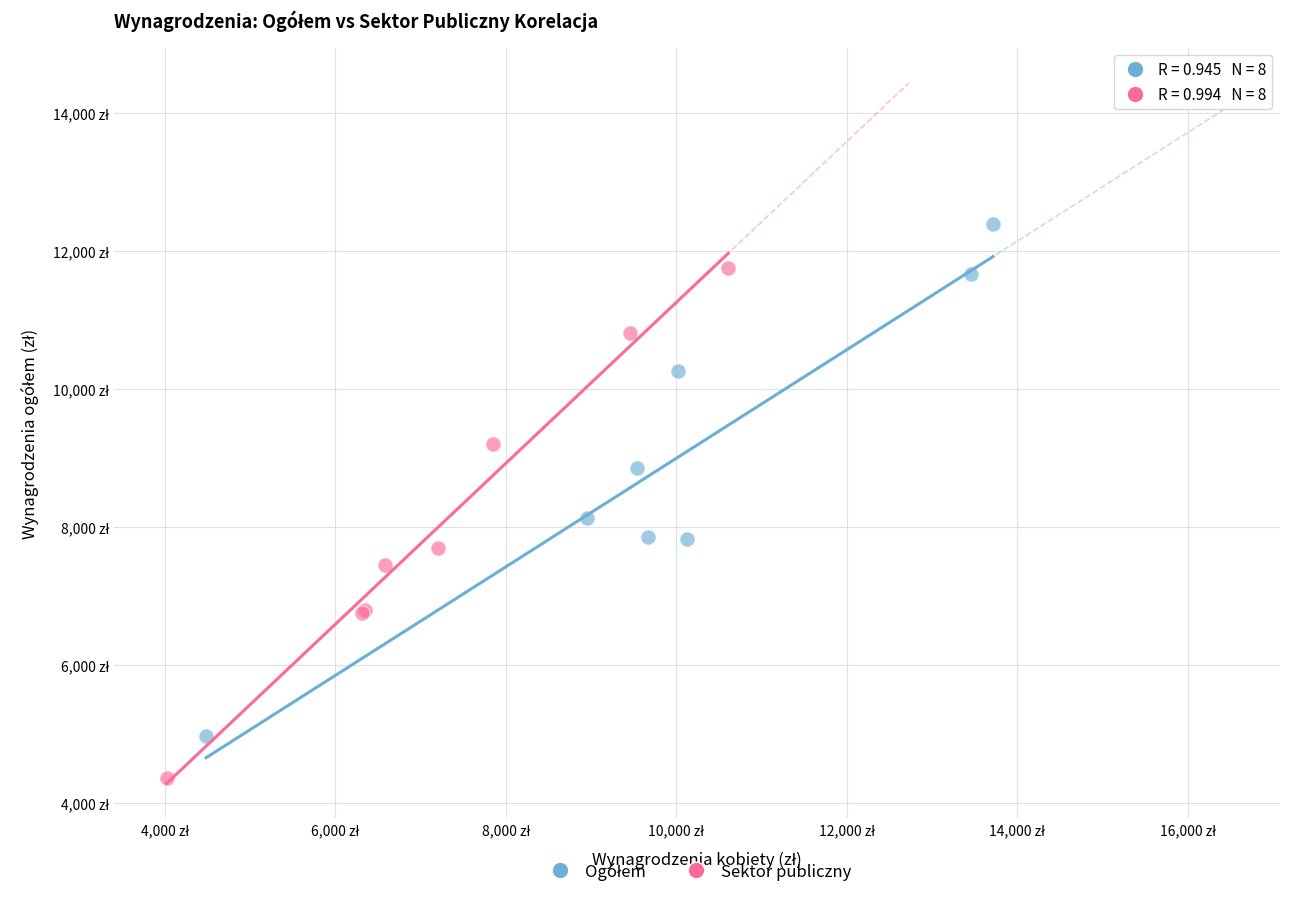

Which series reaches the minimum Y coordinate?

Sektor publiczny